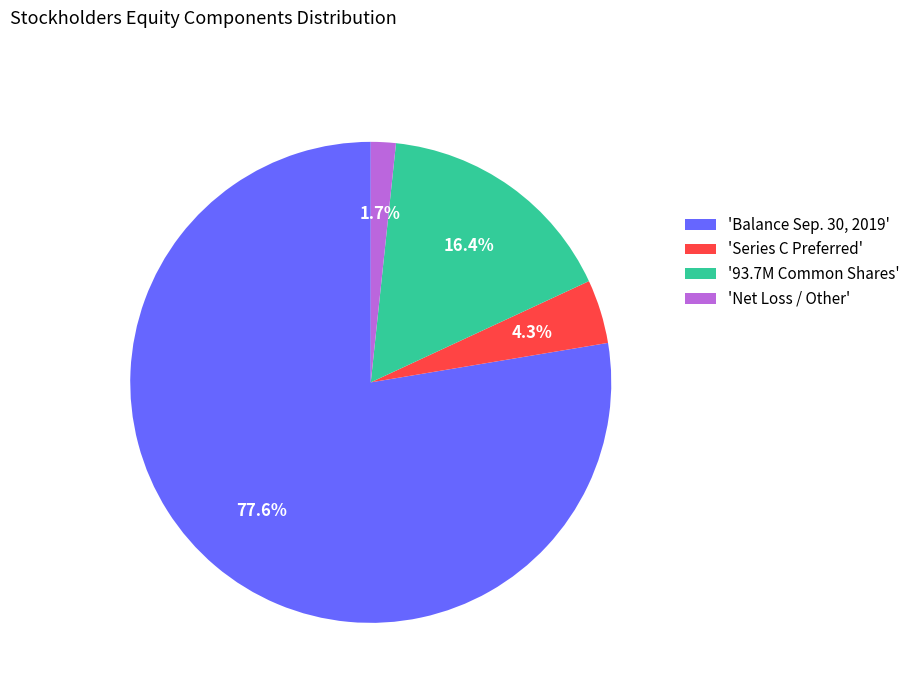

Which category has the smallest portion of the pie?

'Net Loss / Other'